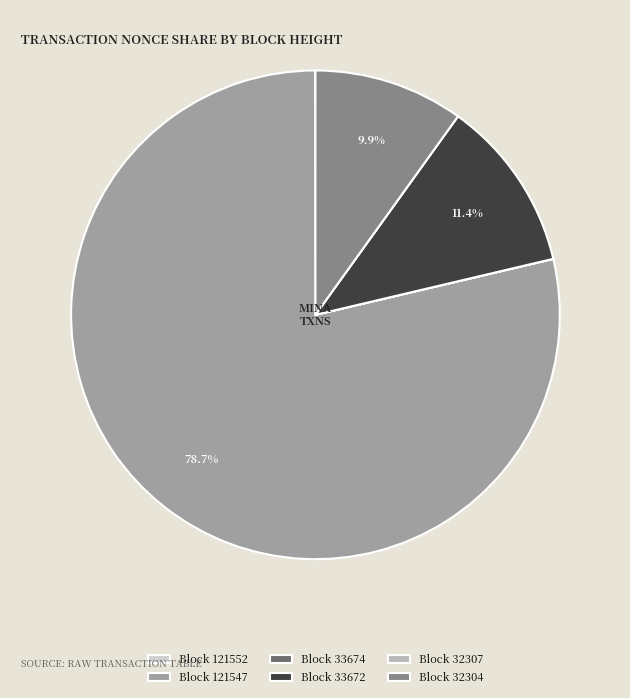

Does any single category account for the majority?

Yes